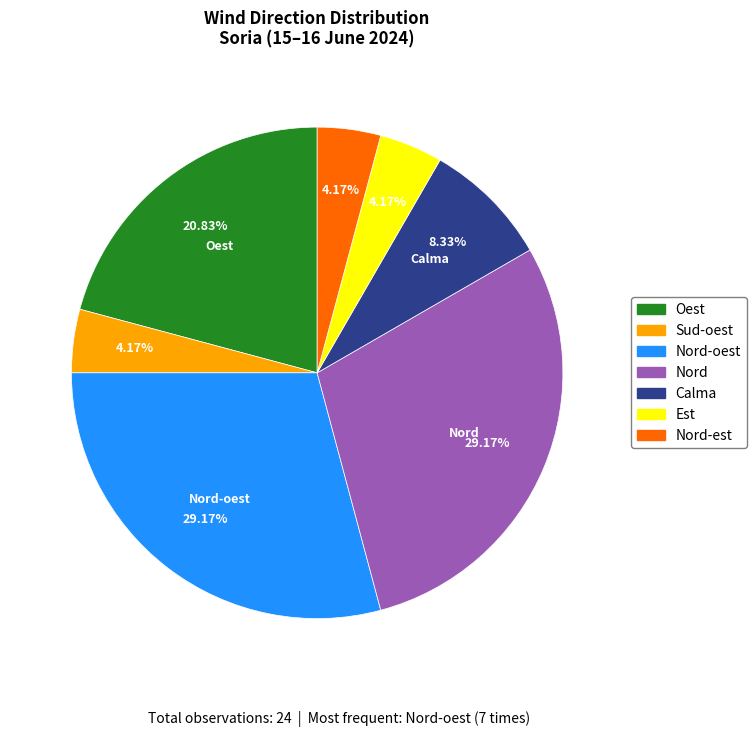

Does any single category account for the majority?

No